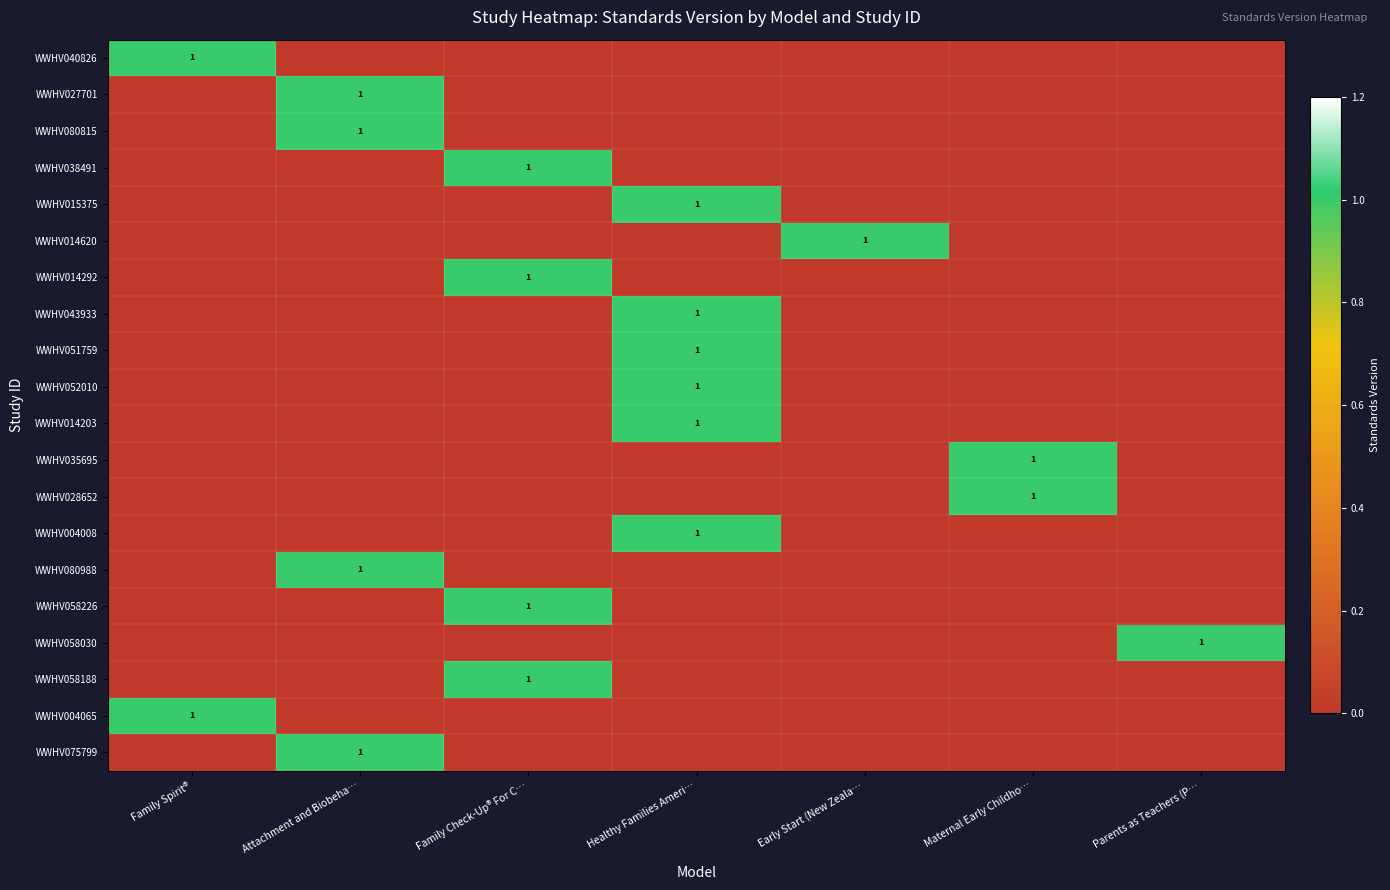

Is it true that WWHV004065 equals 1 at Family Spirit®?

True